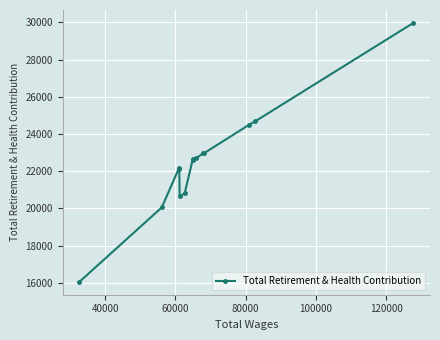

How many lines are shown in the chart?

1